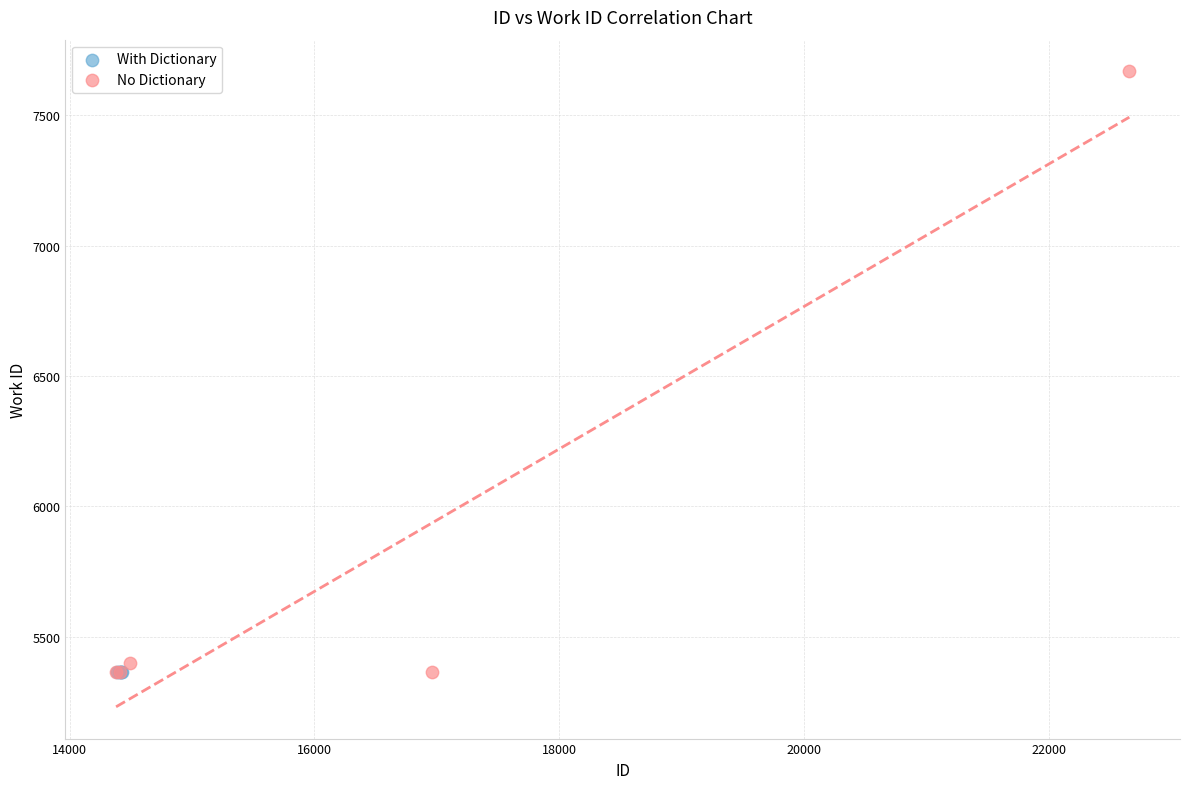

Which series contains the highest Y value?

No Dictionary